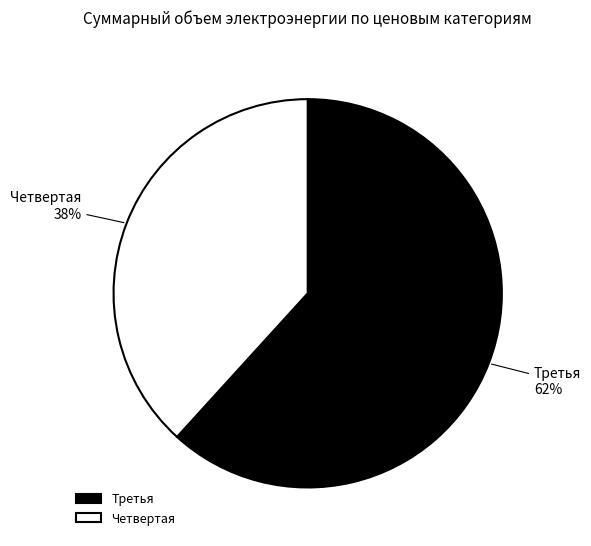

To the nearest percent, what percentage of the pie is Четвертая?

38%